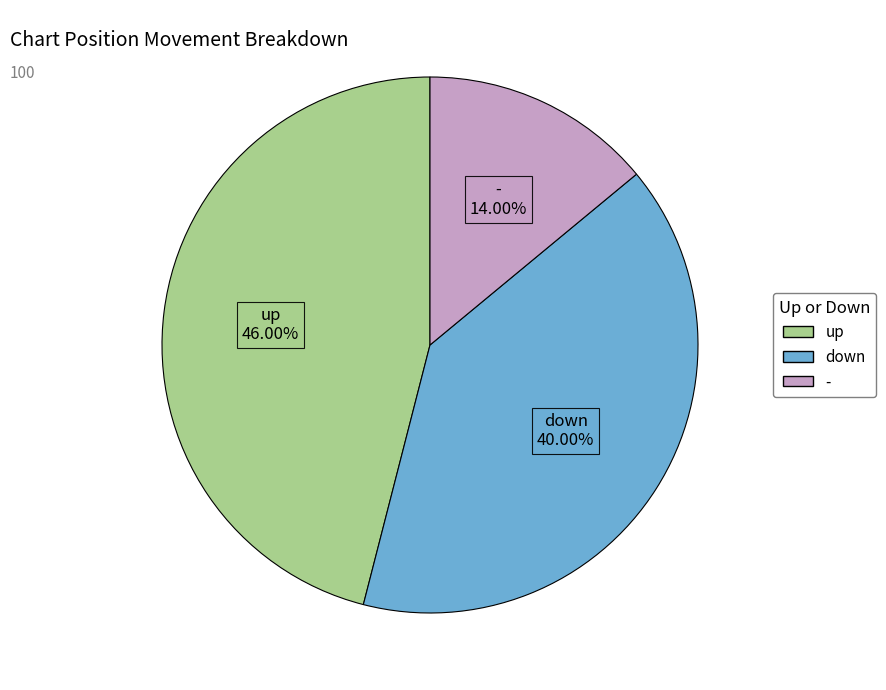

What percentage is the down slice, to the nearest percent?

40%